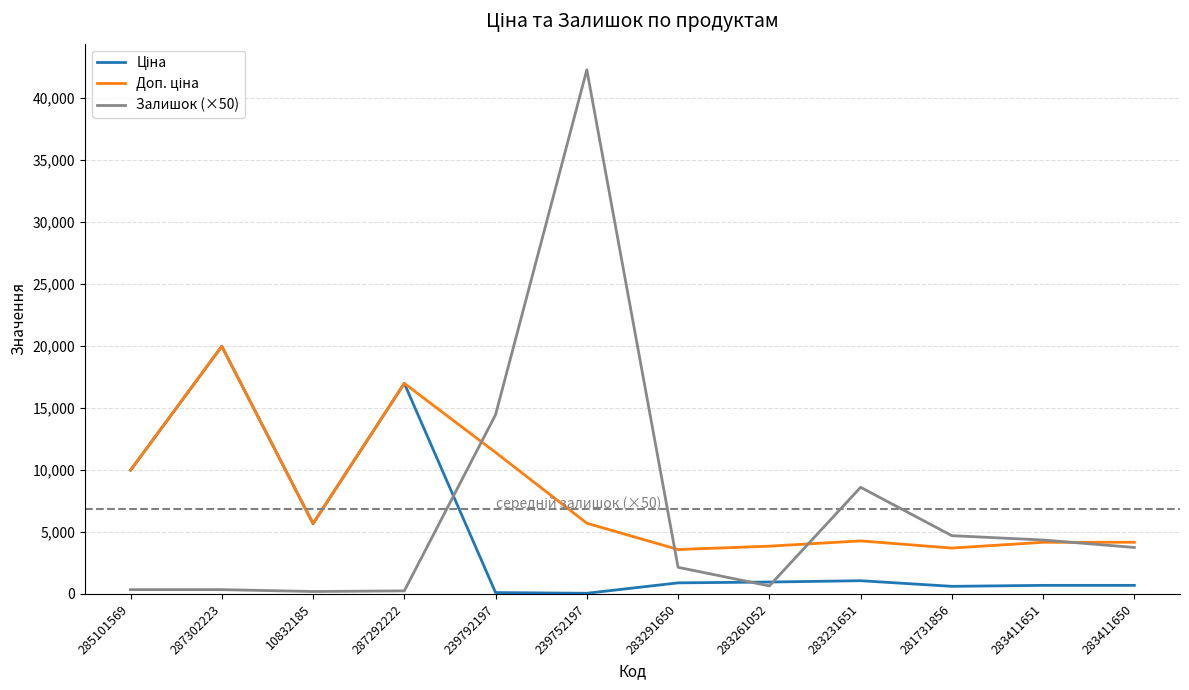

Which series has the widest spread of values?

Залишок (×50)